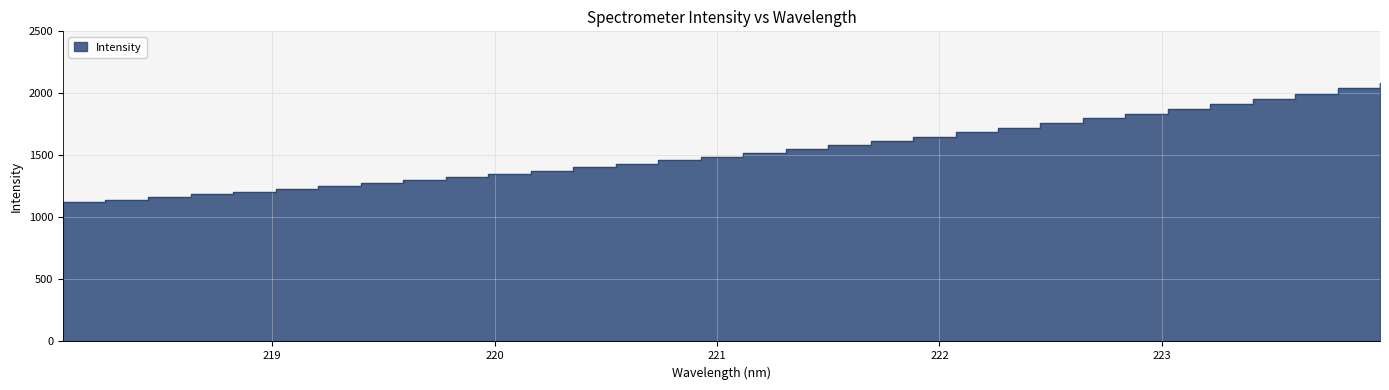

The value at 222.6447 is 2616.2. True or false?

False